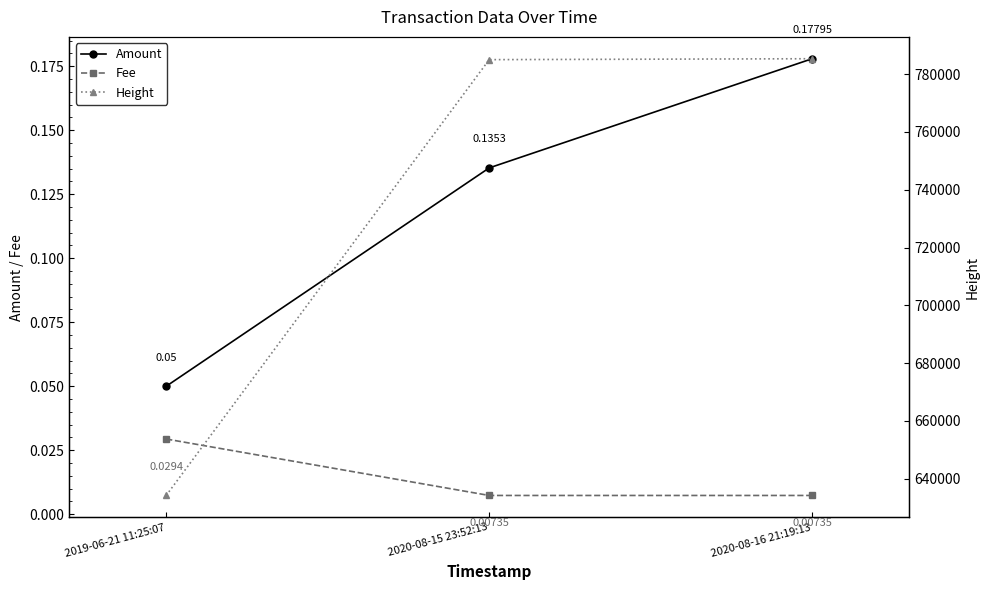

Is the value of Height at 2020-08-16 21:19:13 greater than the value of Amount at 2019-06-21 11:25:07?

Yes